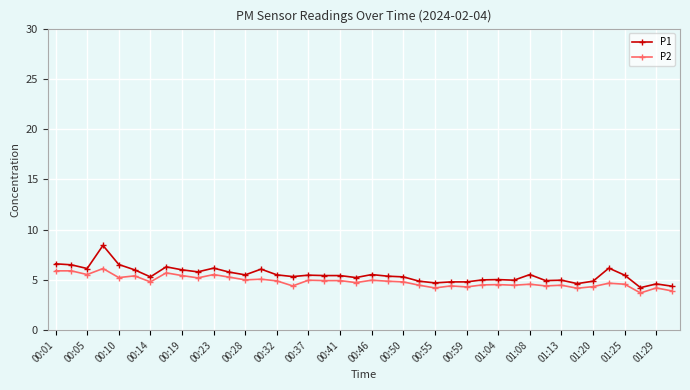

True or false: P2 and P1 cross at least once.

False